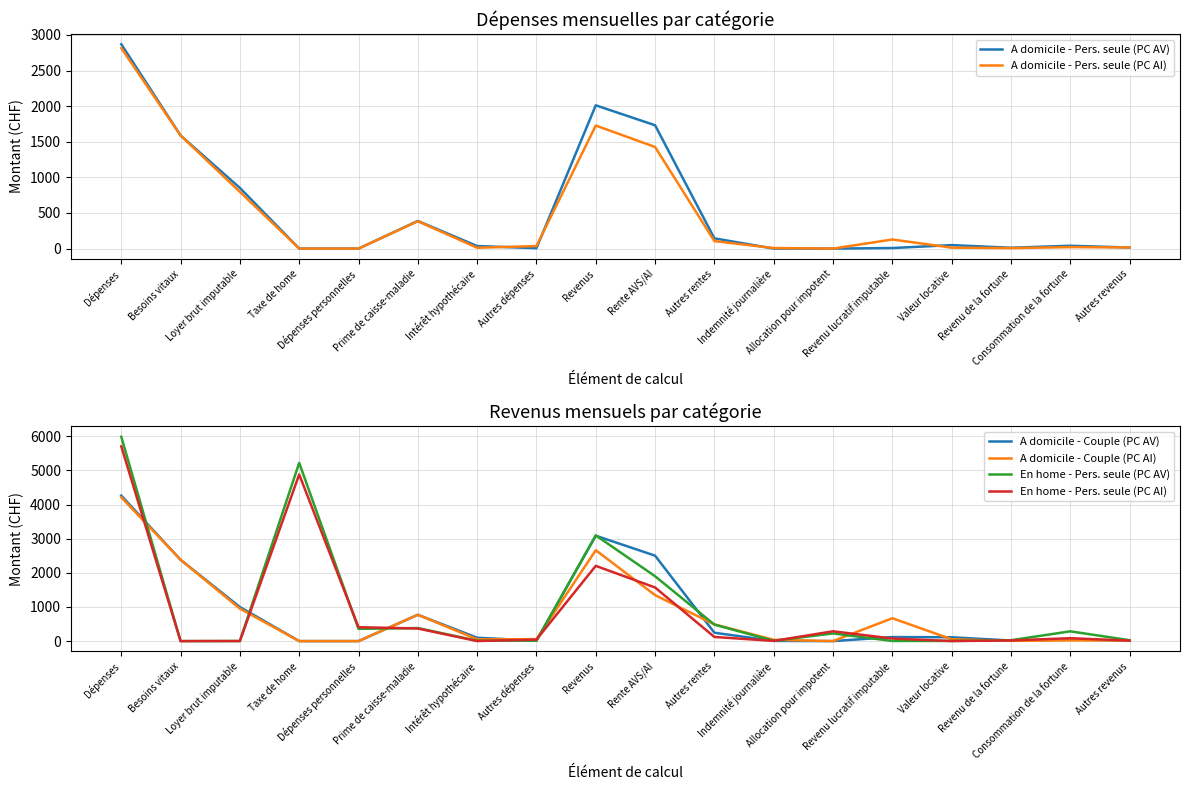

What is the average value of the A domicile - Couple (PC AI) series?

763